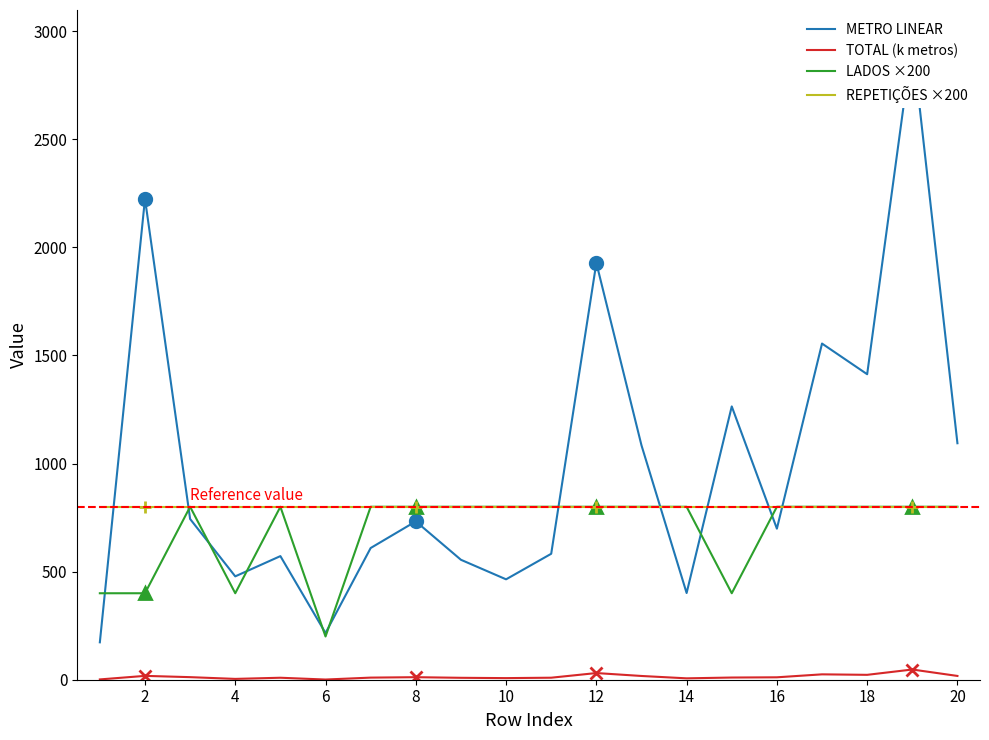

At how many categories does at least one series exceed 919?

8